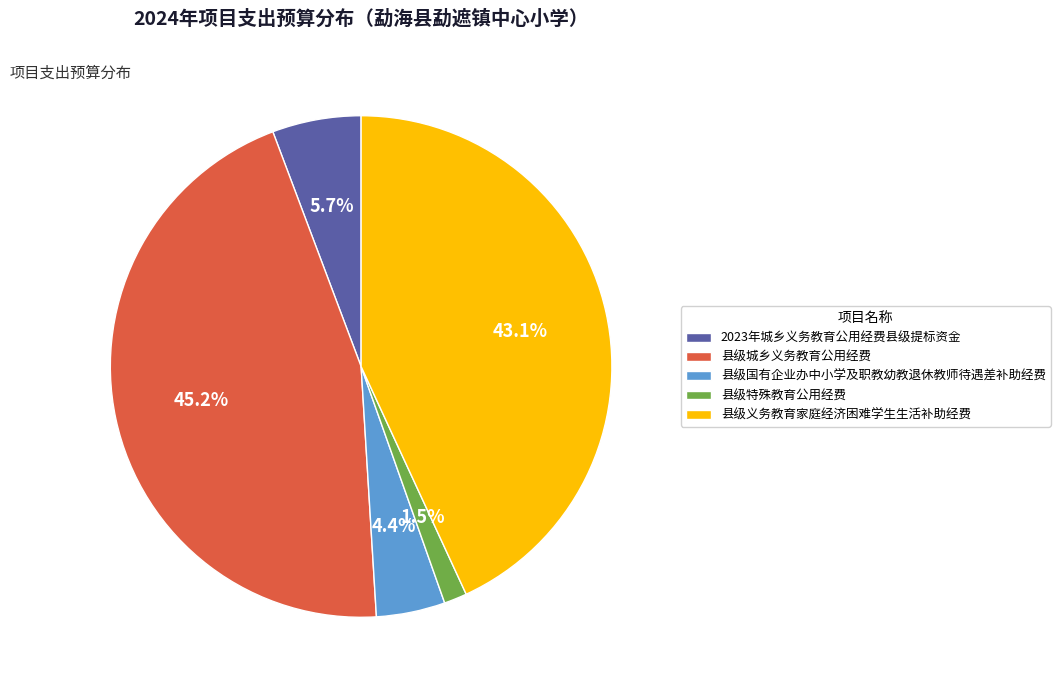

Is there any slice that represents more than half of the pie?

No